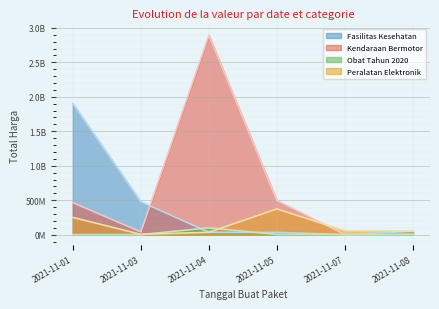

What is the greatest value displayed?

2892122000